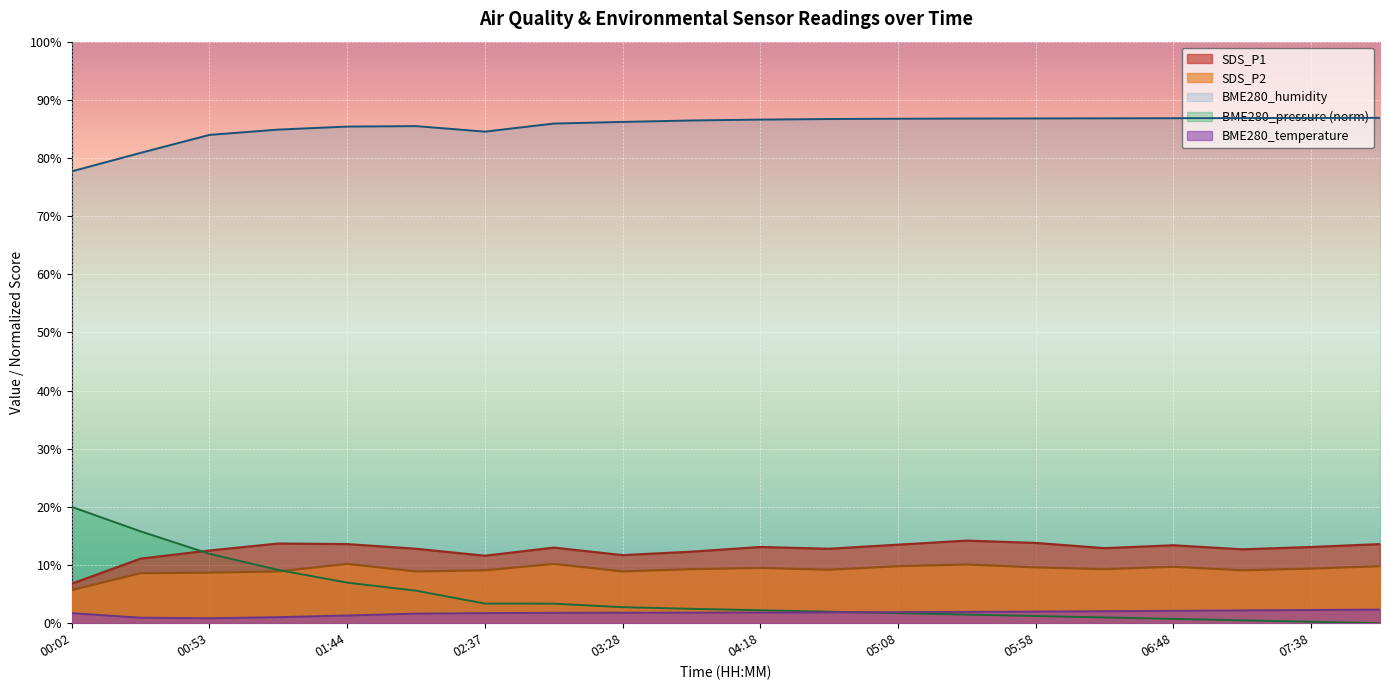

True or false: BME280_humidity and BME280_pressure_norm cross at least once.

False